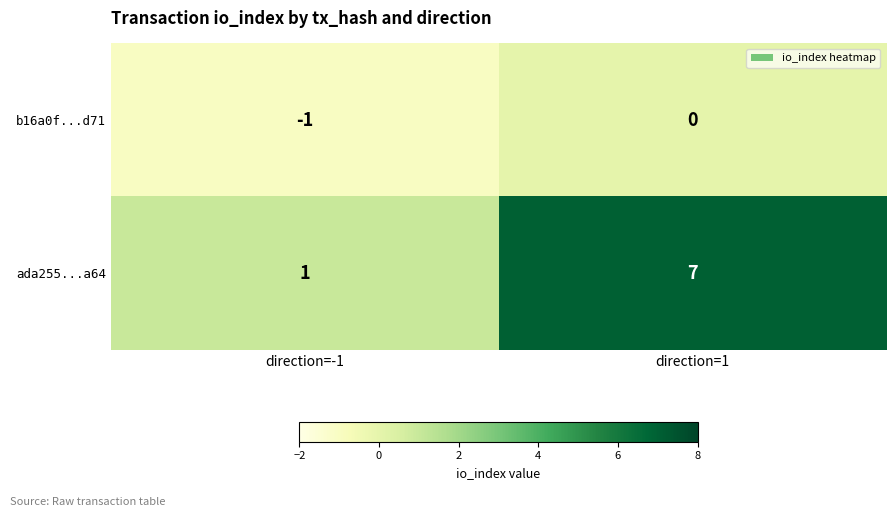

What is the total value across all series at direction=1?

7